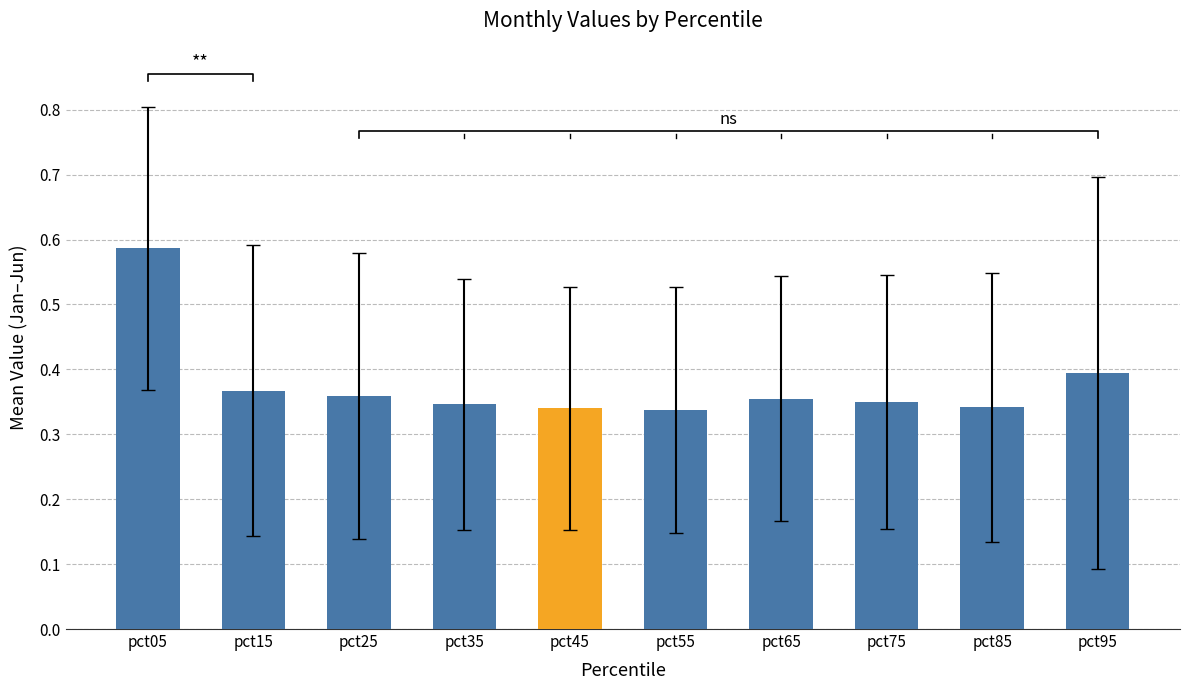

Which label corresponds to the smallest value in the chart?

pct55